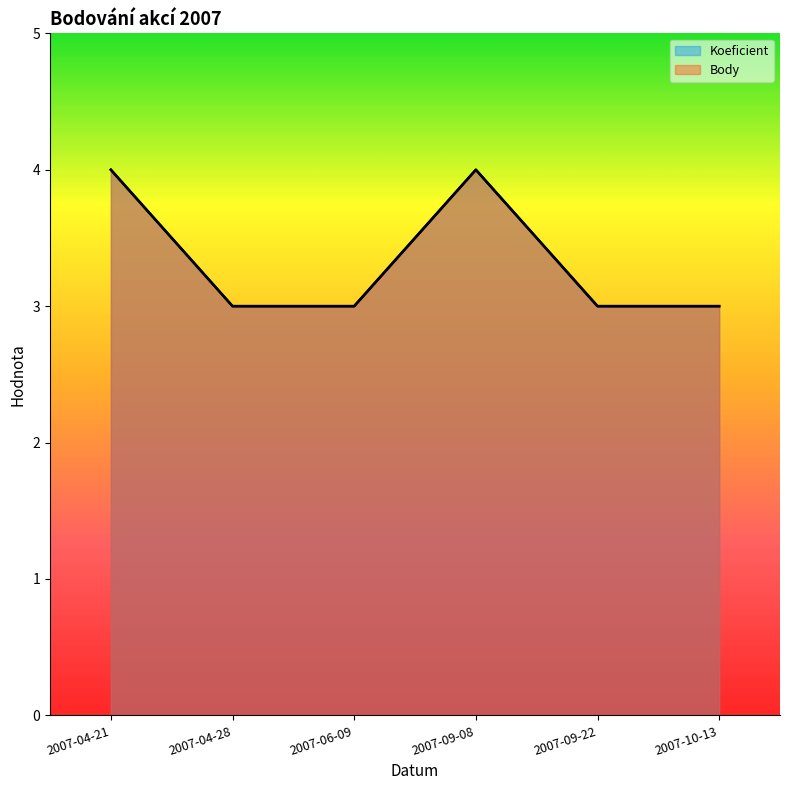

Reading right to left, list all the values displayed in this chart.

Koeficient: 2007-10-13=3	2007-09-22=3	2007-09-08=4	2007-06-09=3	2007-04-28=3	2007-04-21=4
Body: 2007-10-13=3	2007-09-22=3	2007-09-08=4	2007-06-09=3	2007-04-28=3	2007-04-21=4